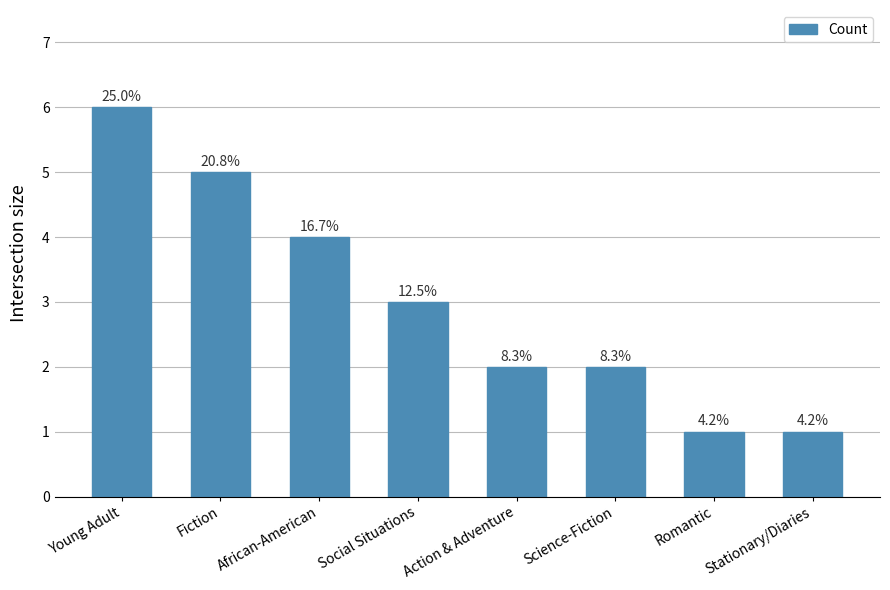

How many bars are there in total?

8